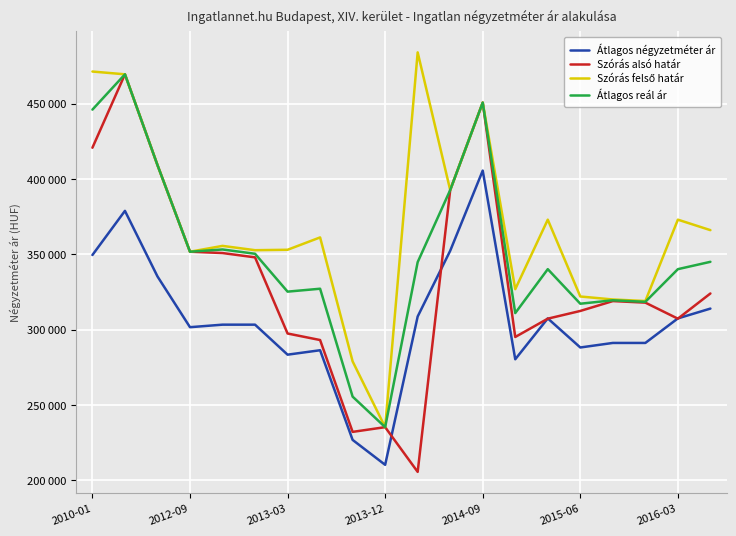

Is this an area chart (filled region under the line)?

No